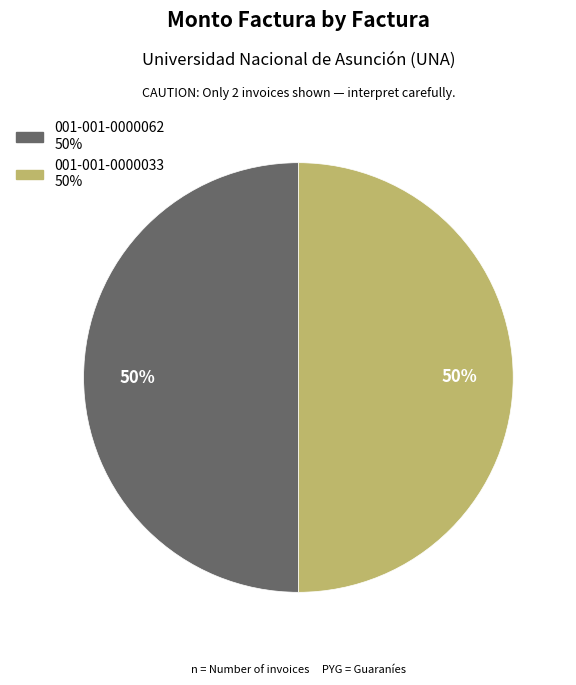

Approximately how many times larger is the value at 001-001-0000062 compared to 001-001-0000033?

1.0